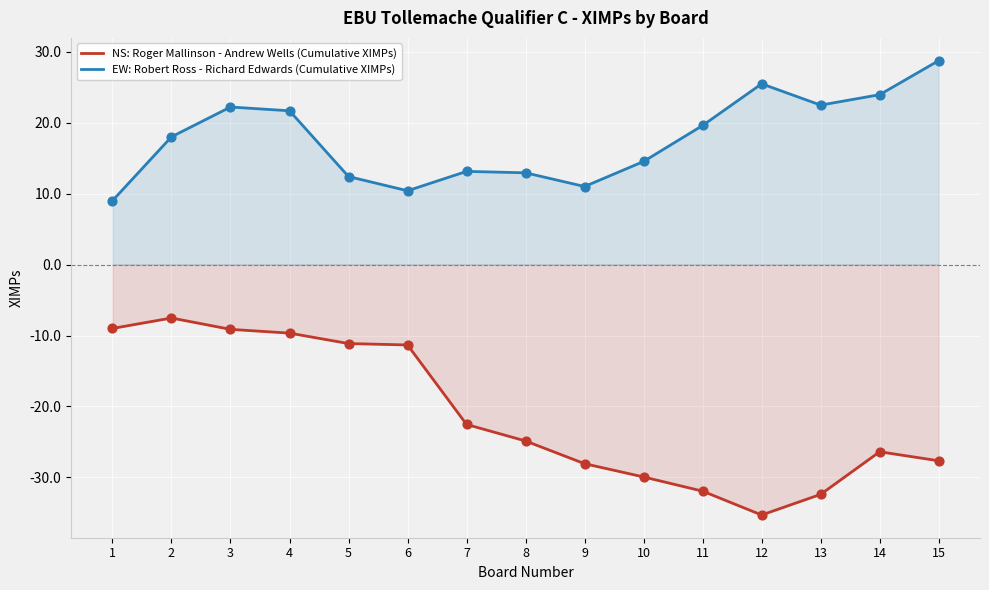

Is the value of EW: Robert Ross - Richard Edwards (Cumulative XIMPs) at 8 greater than the value of NS: Roger Mallinson - Andrew Wells (Cumulative XIMPs) at 15?

Yes